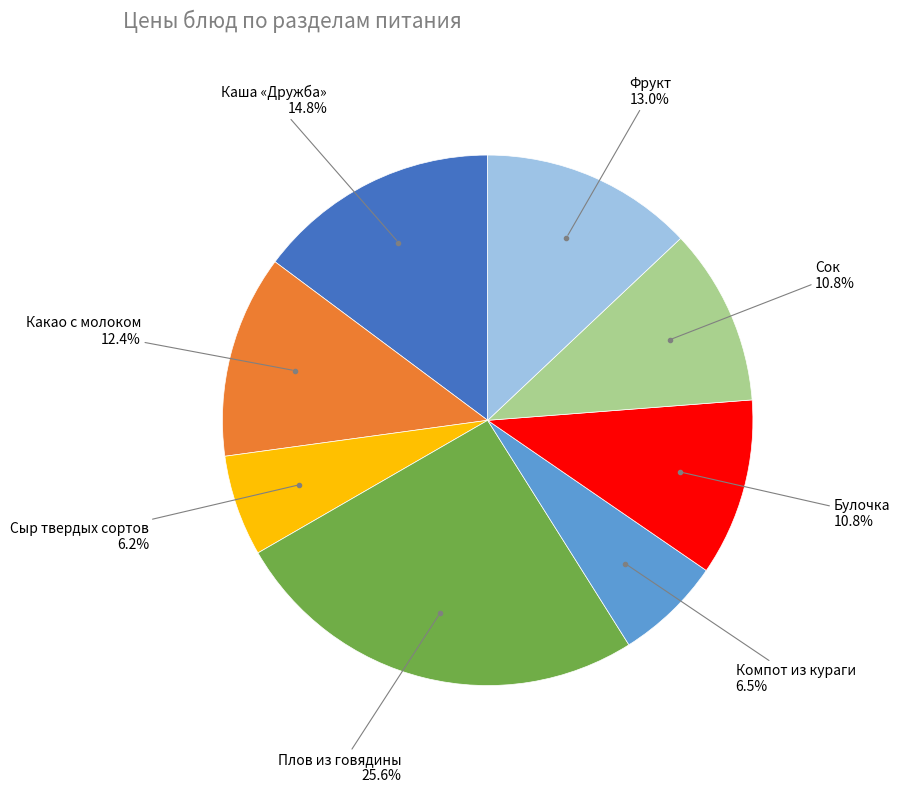

To the nearest percent, what is the difference between the Булочка and Фрукт slice percentages?

2%